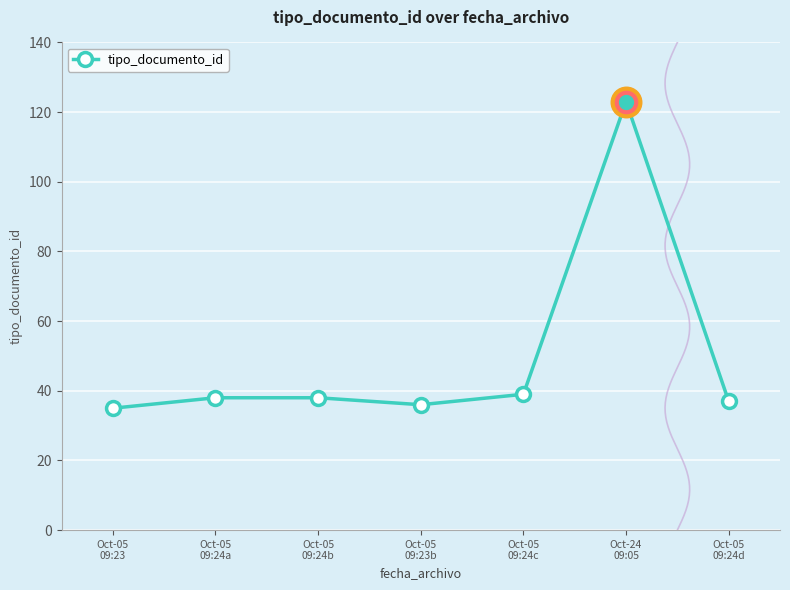

Where is the first local maximum?

Oct-24
09:05